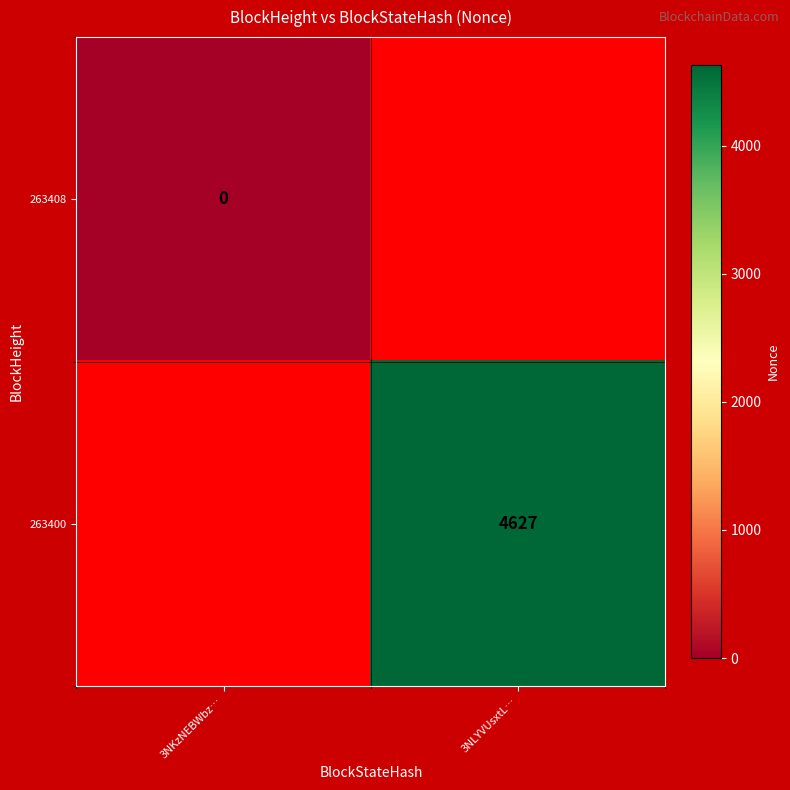

What is the maximum value shown in the chart?

4627.0